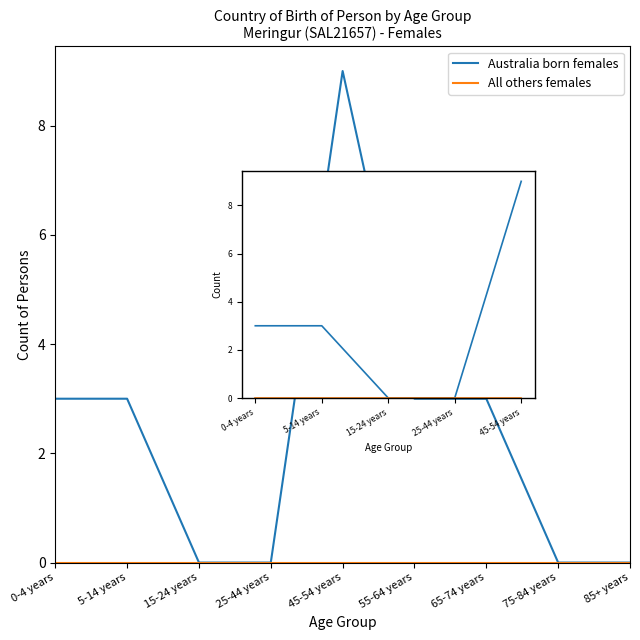

The value of Australia born females at 25-44 years is 0. True or false?

True